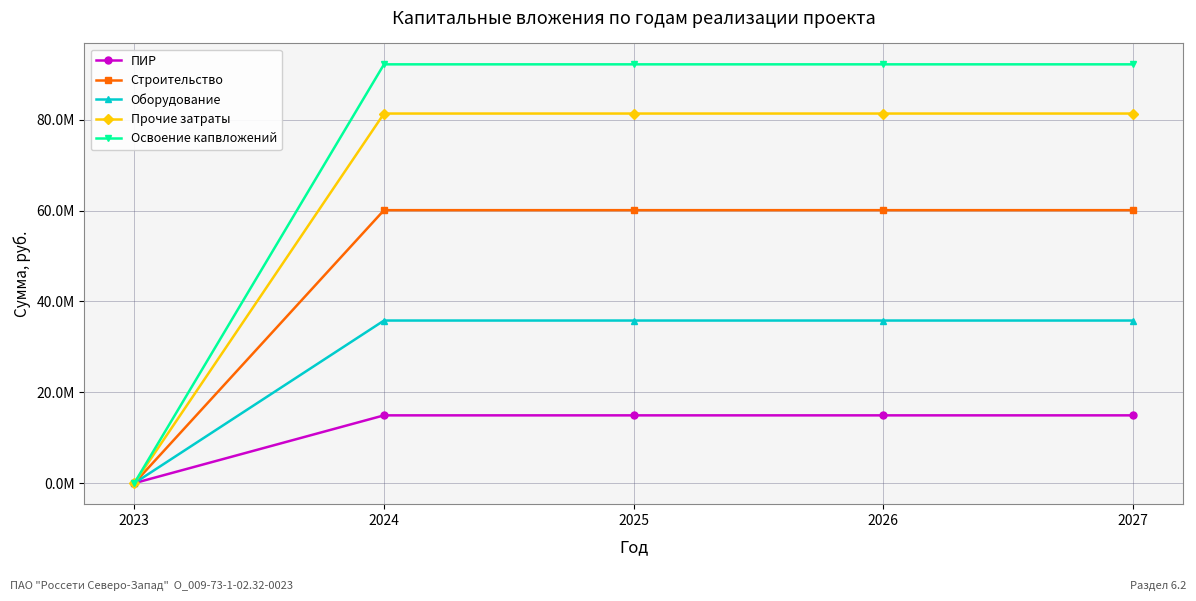

True or false: Освоение капвложений has more than 2 points higher than both neighbors.

False